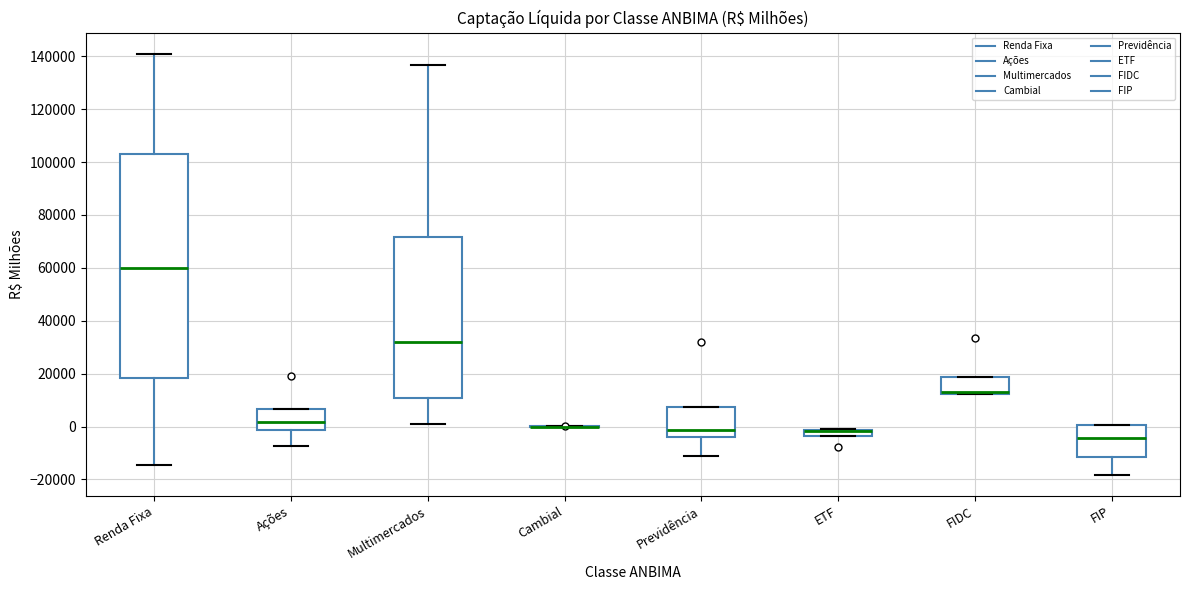

Where does the lower whisker of the box for Previdência end on the y-axis? The values are not printed on the chart, so give them approximately, as read against the axis.

-12000